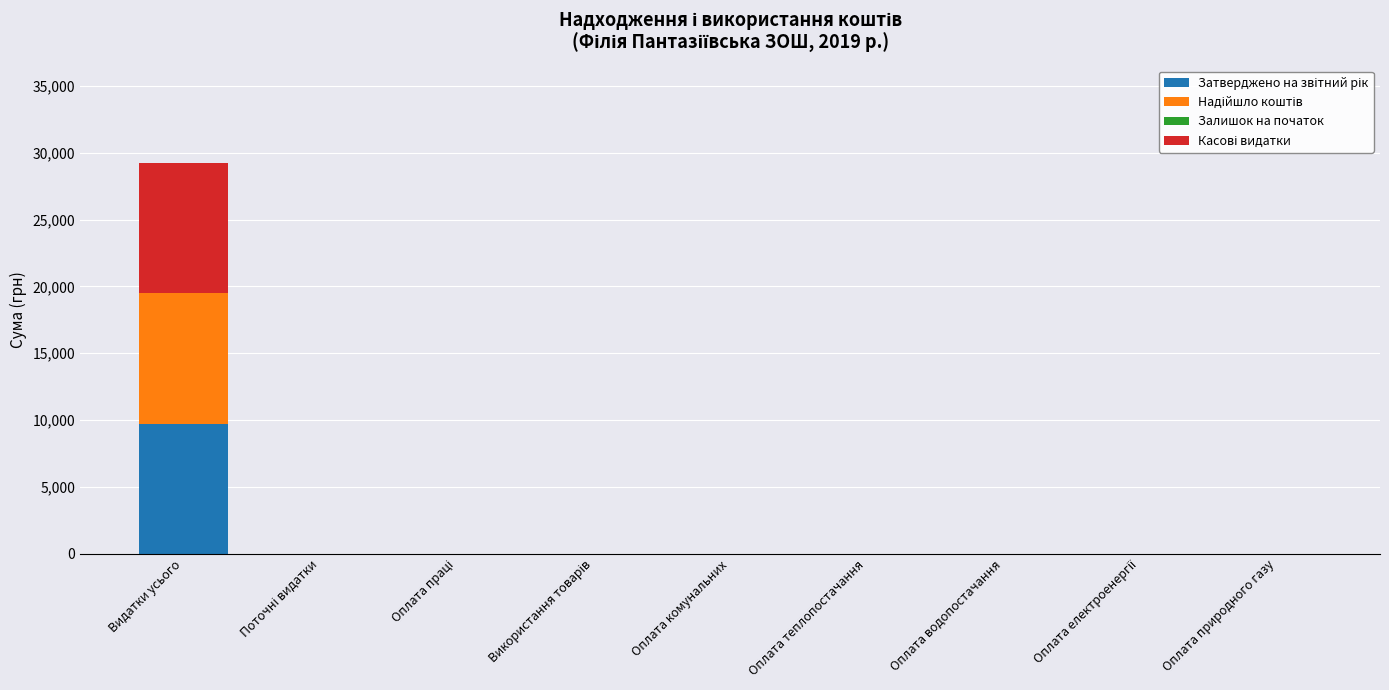

At which category is the sum across all series the highest?

Видатки усього